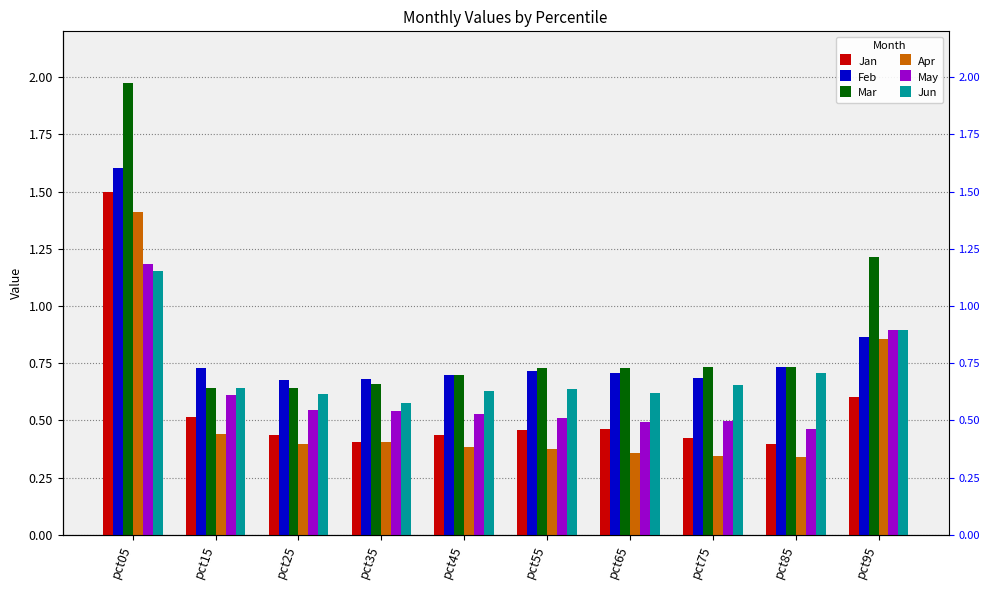

Reading left to right, extract all data points from this chart.

Jan: pct05=1.5	pct15=0.5	pct25=0.4	pct35=0.4	pct45=0.4	pct55=0.5	pct65=0.5	pct75=0.4	pct85=0.4	pct95=0.6
Feb: pct05=1.6	pct15=0.7	pct25=0.7	pct35=0.7	pct45=0.7	pct55=0.7	pct65=0.7	pct75=0.7	pct85=0.7	pct95=0.9
Mar: pct05=2.0	pct15=0.6	pct25=0.6	pct35=0.7	pct45=0.7	pct55=0.7	pct65=0.7	pct75=0.7	pct85=0.7	pct95=1.2
Apr: pct05=1.4	pct15=0.4	pct25=0.4	pct35=0.4	pct45=0.4	pct55=0.4	pct65=0.4	pct75=0.3	pct85=0.3	pct95=0.9
May: pct05=1.2	pct15=0.6	pct25=0.5	pct35=0.5	pct45=0.5	pct55=0.5	pct65=0.5	pct75=0.5	pct85=0.5	pct95=0.9
Jun: pct05=1.2	pct15=0.6	pct25=0.6	pct35=0.6	pct45=0.6	pct55=0.6	pct65=0.6	pct75=0.7	pct85=0.7	pct95=0.9